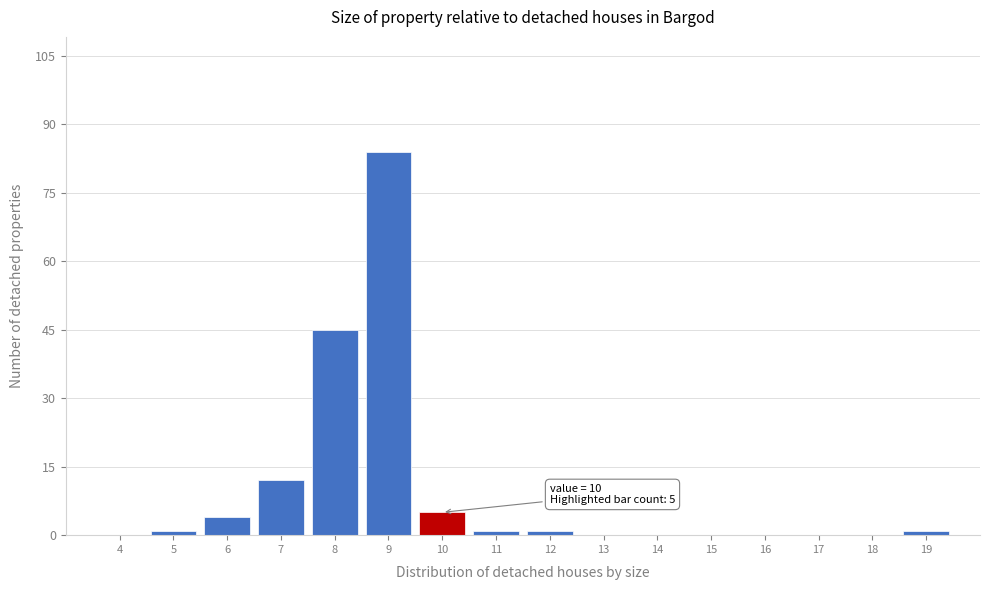

Reading left to right, what are all the values shown in this chart?

4=0	5=1	6=4	7=12	8=45	9=84	10=5	11=1	12=1	13=0	14=0	15=0	16=0	17=0	18=0	19=1